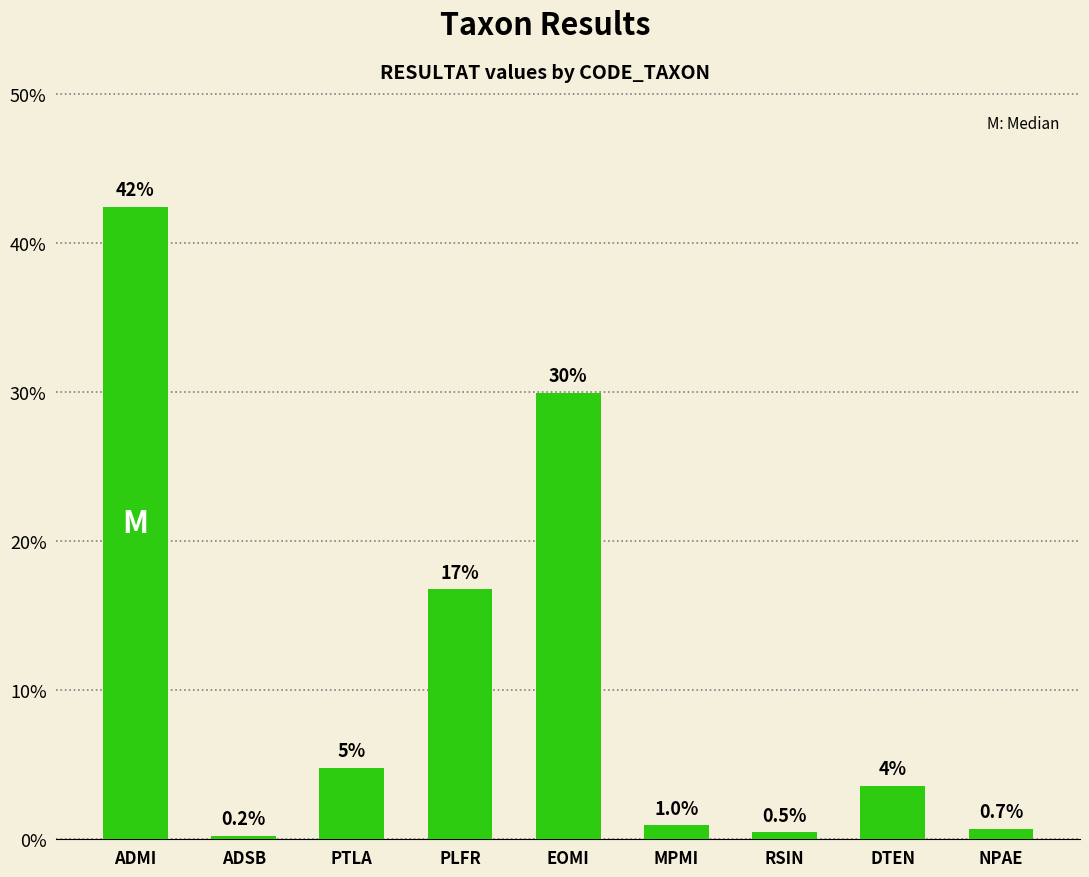

Between PTLA and RSIN, which is larger?

PTLA